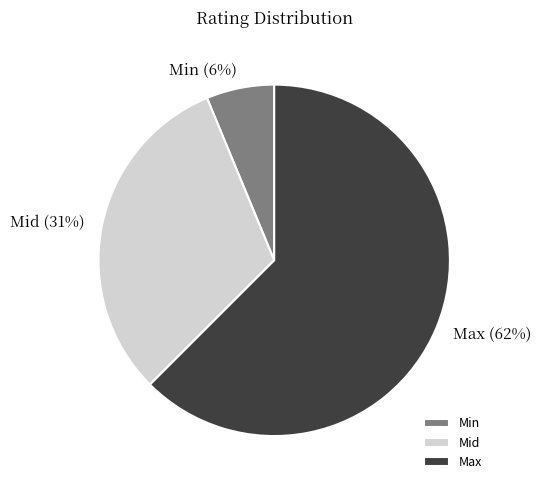

To the nearest percent, what is the difference between the Mid and Max slice percentages?

31%